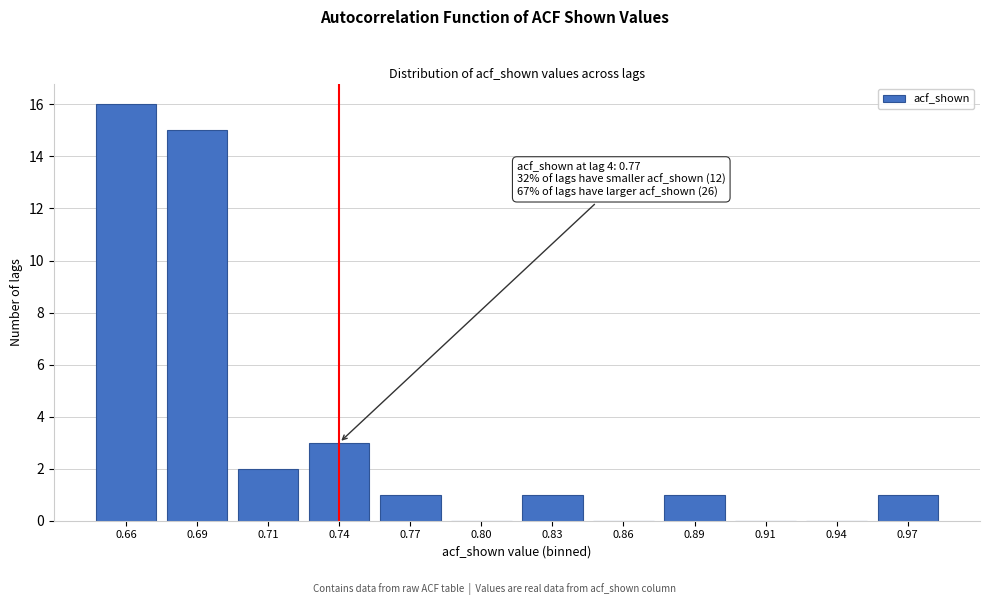

Reading left to right, list all the values displayed in this chart.

0.66=16	0.69=15	0.71=2	0.74=3	0.77=1	0.80=0	0.83=1	0.86=0	0.89=1	0.91=0	0.94=0	0.97=1